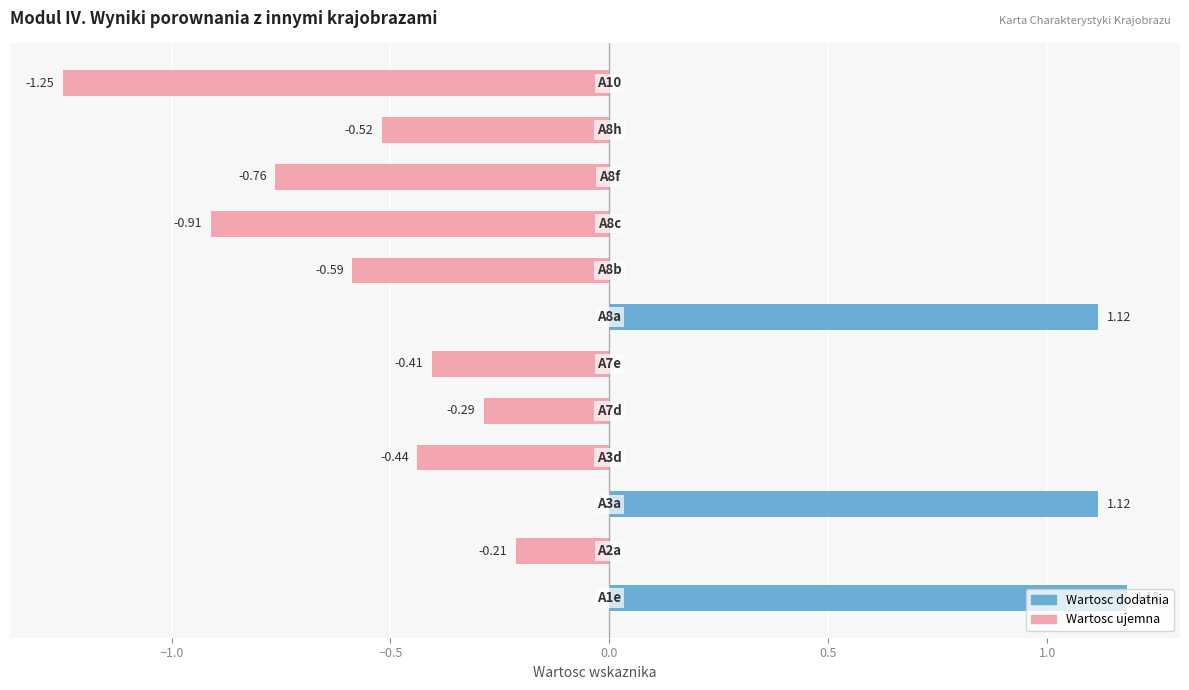

What is the difference between the maximum and minimum values?

2.4